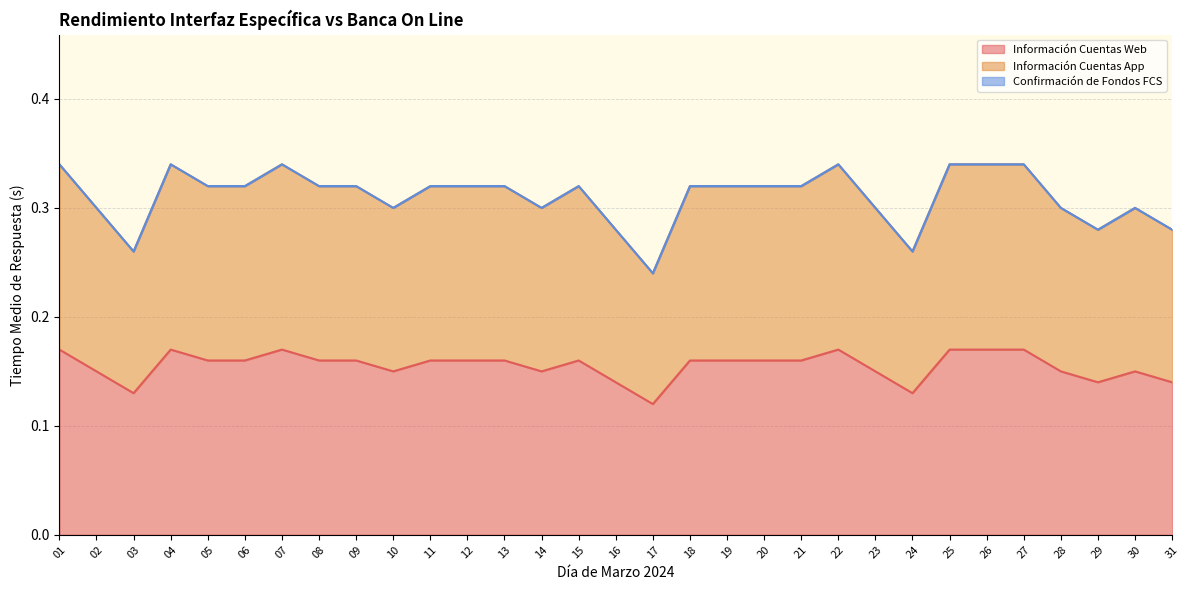

How many interior local valleys does the Información Cuentas Web series have?

6